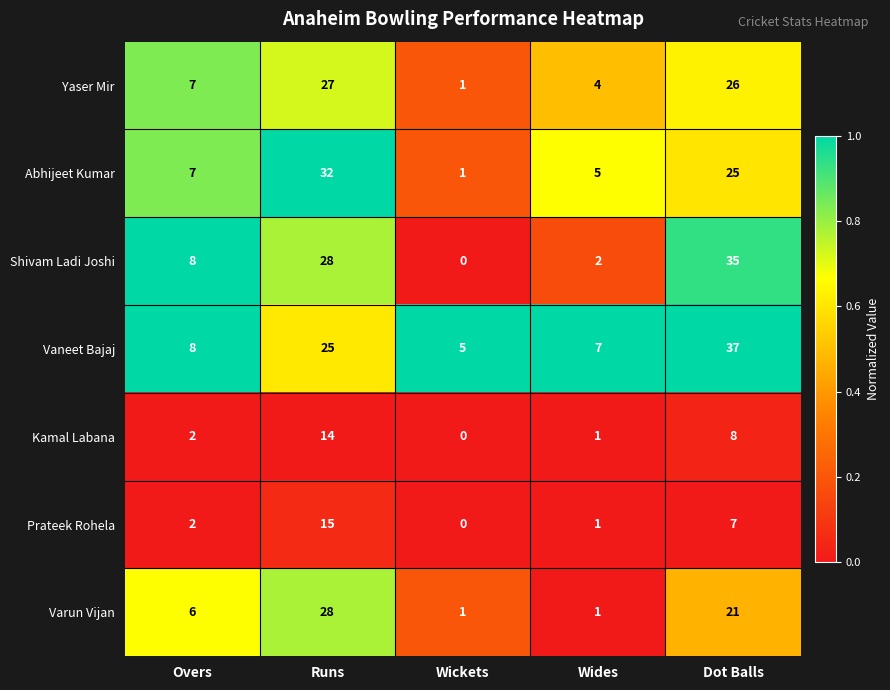

What value does the Abhijeet Kumar series have at Wides?

5